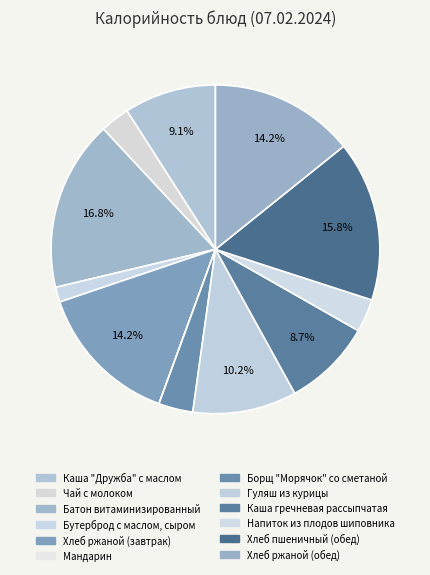

Is it true that Каша "Дружба" с маслом is 9% of the pie?

True